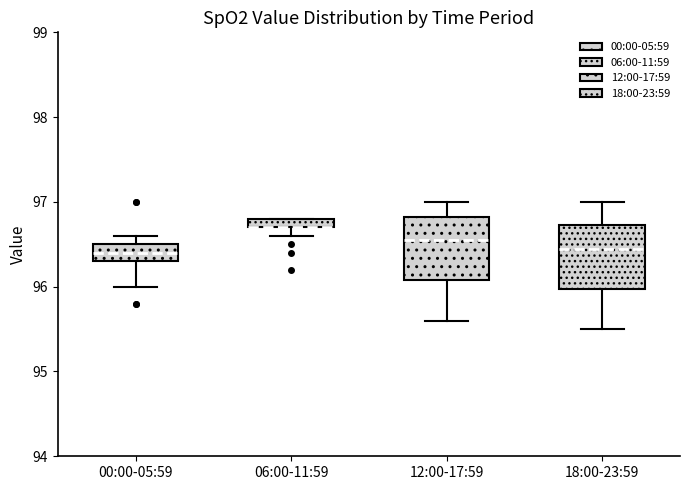

Where does the lower whisker of the box for 06:00-11:59 end on the y-axis? The values are not printed on the chart, so give them approximately, as read against the axis.

96.6